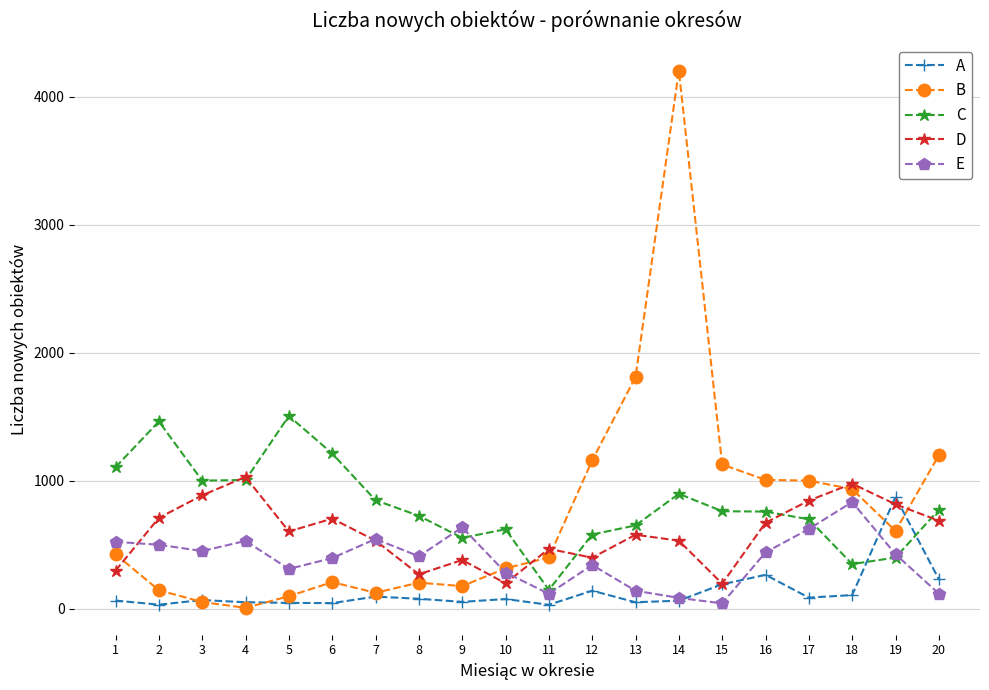

What is the maximum value for B?

4203